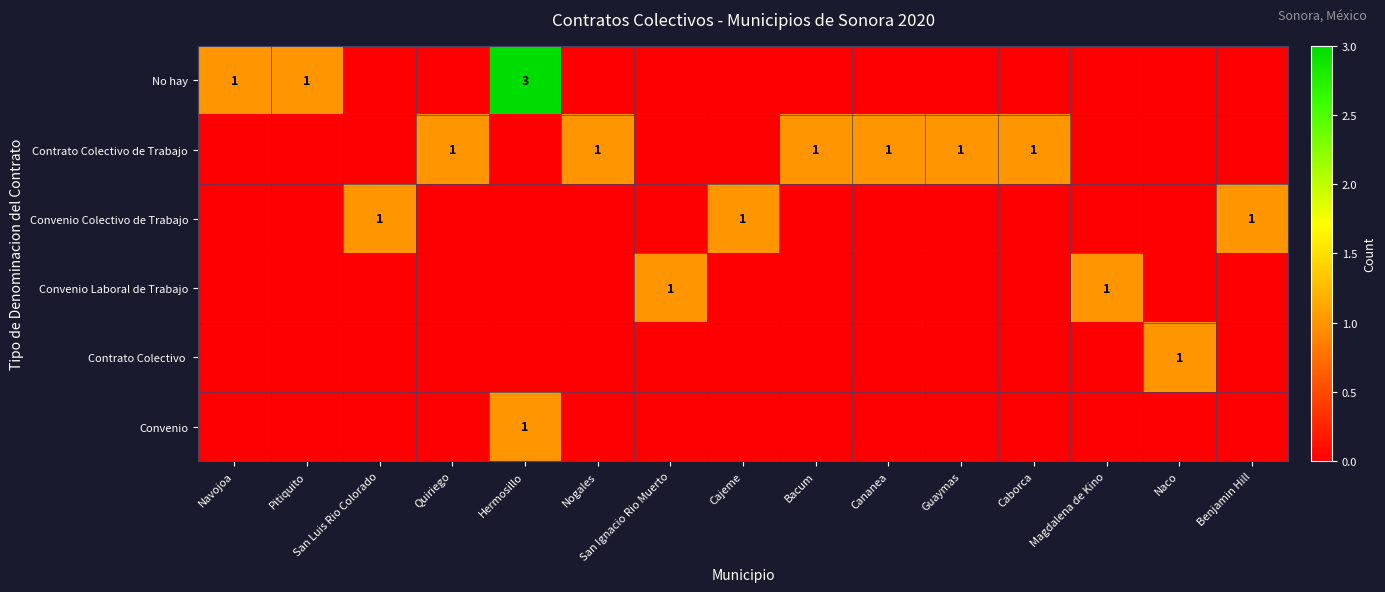

Rank the series at Caborca from highest to lowest value.

Contrato Colectivo de Trabajo, No hay, Convenio Colectivo de Trabajo, Convenio Laboral de Trabajo, Contrato Colectivo, Convenio